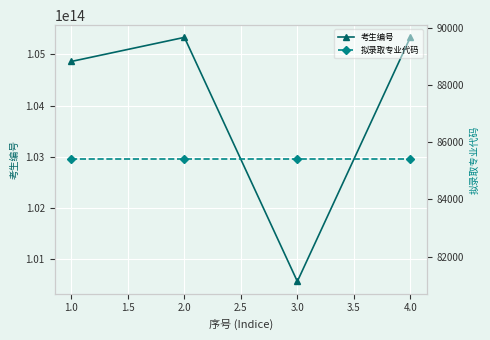

Rank the series by their average value, from highest to lowest.

考生编号, 拟录取专业代码